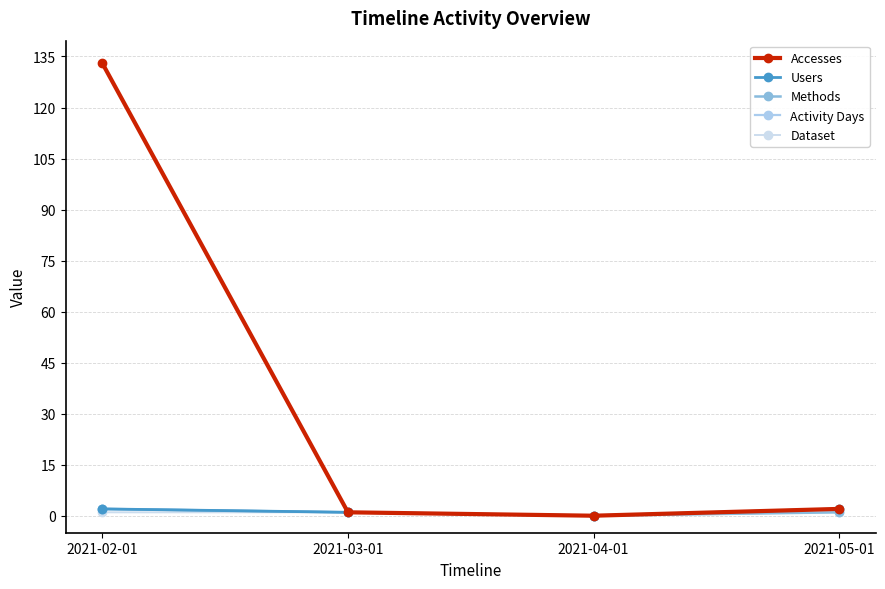

At how many categories does at least one series exceed 38?

1